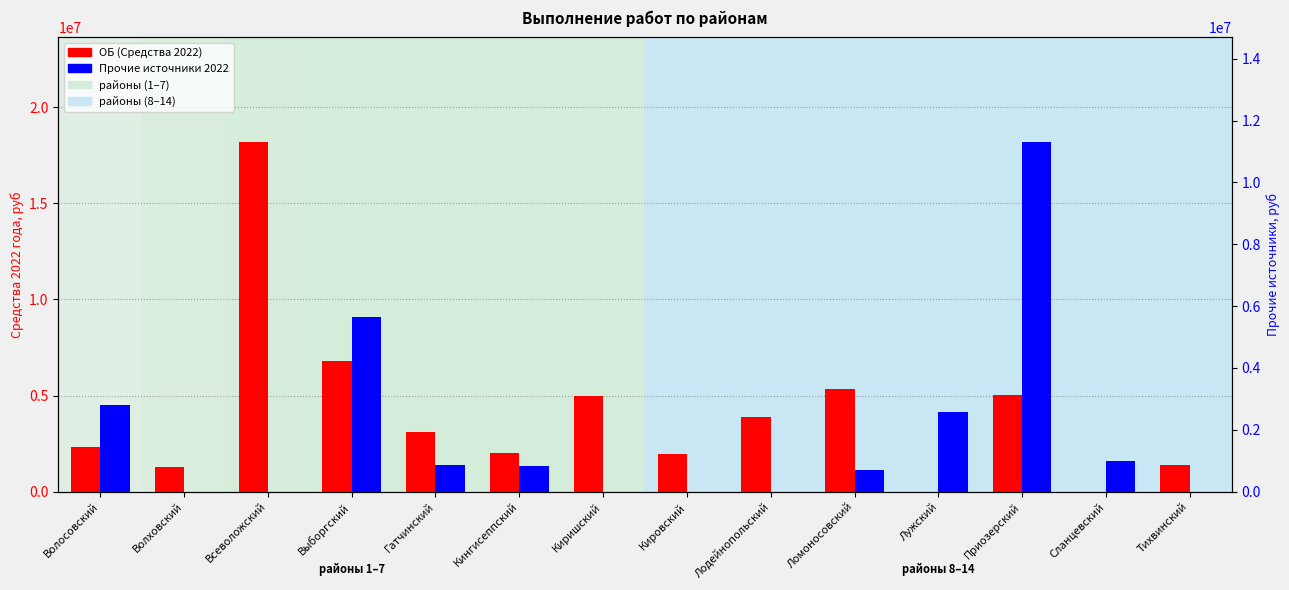

Where does the Прочие источники 2022 series first go above 824605?

Волосовский